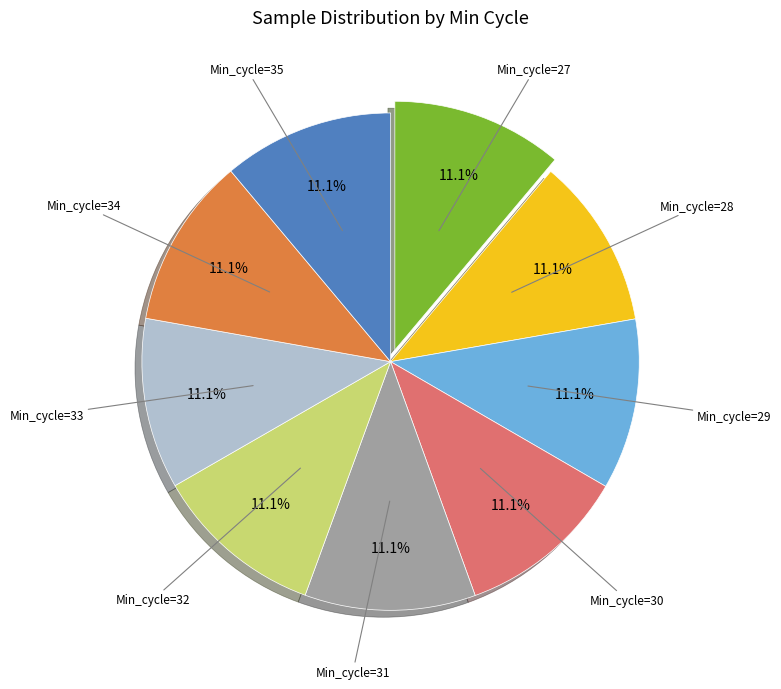

Count the number of slices in the pie.

9